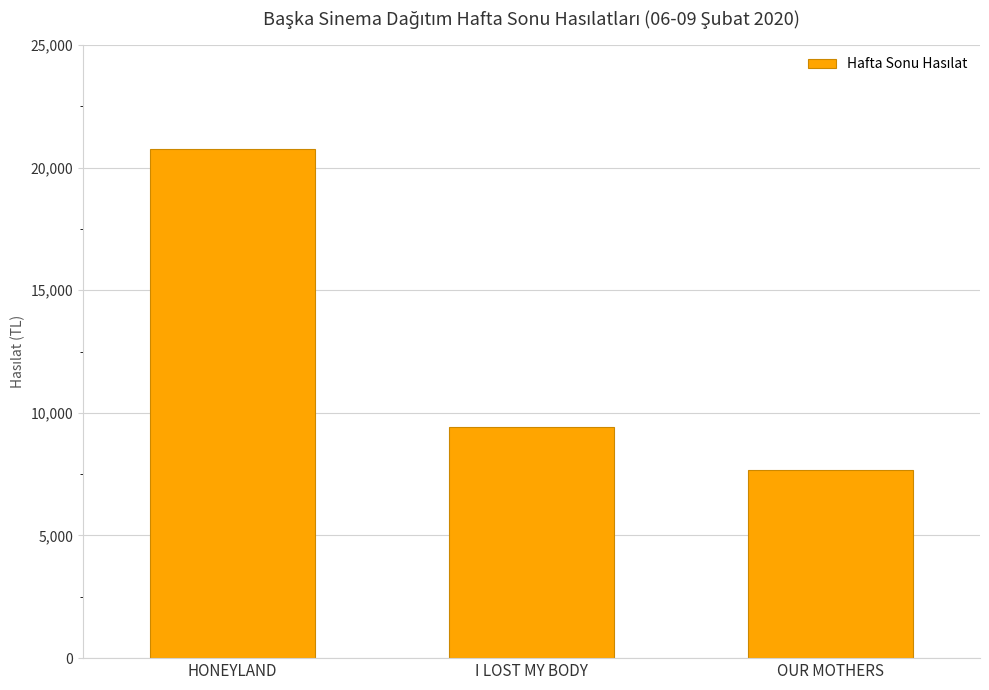

What is the difference between the maximum and minimum values?

13097